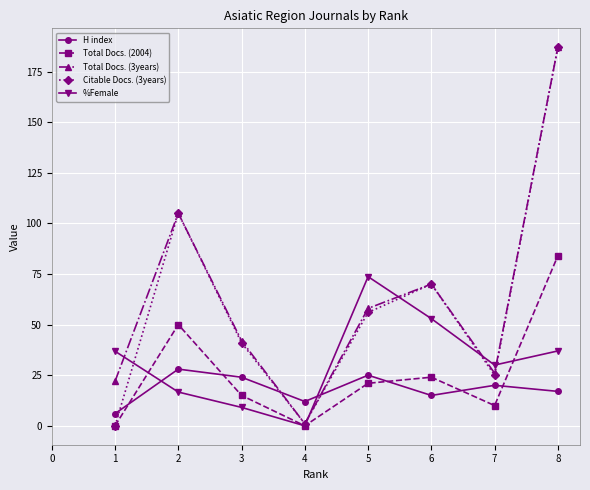

How many lines are shown in the chart?

5